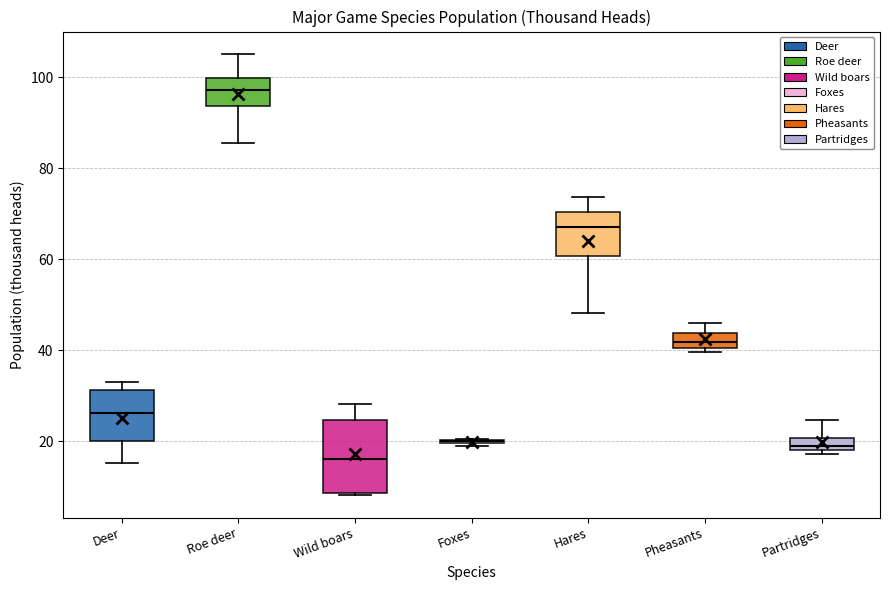

Where does the median line of the box for Wild boars sit on the y-axis? The values are not printed on the chart, so give them approximately, as read against the axis.

16